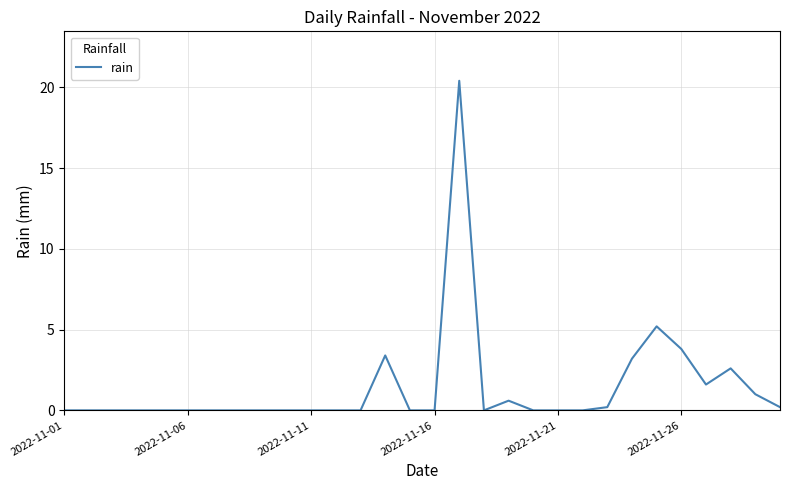

What is the difference between the maximum and minimum values?

20.4